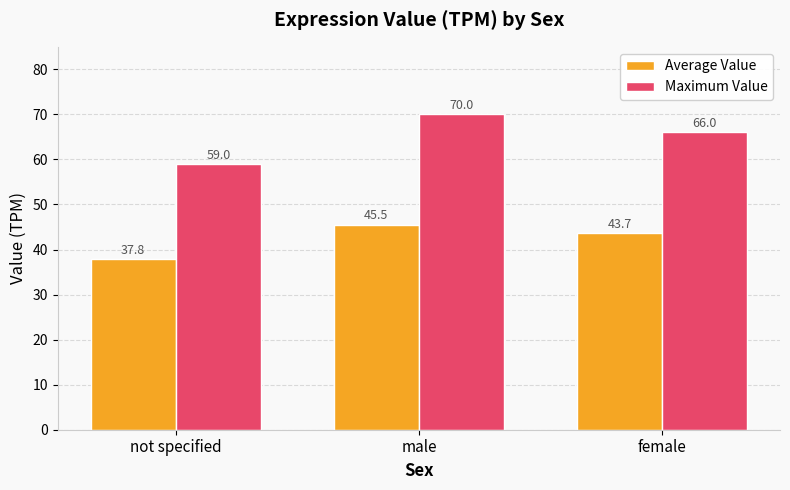

What is the value of the Average Value bar at the 2nd from the left?

45.5